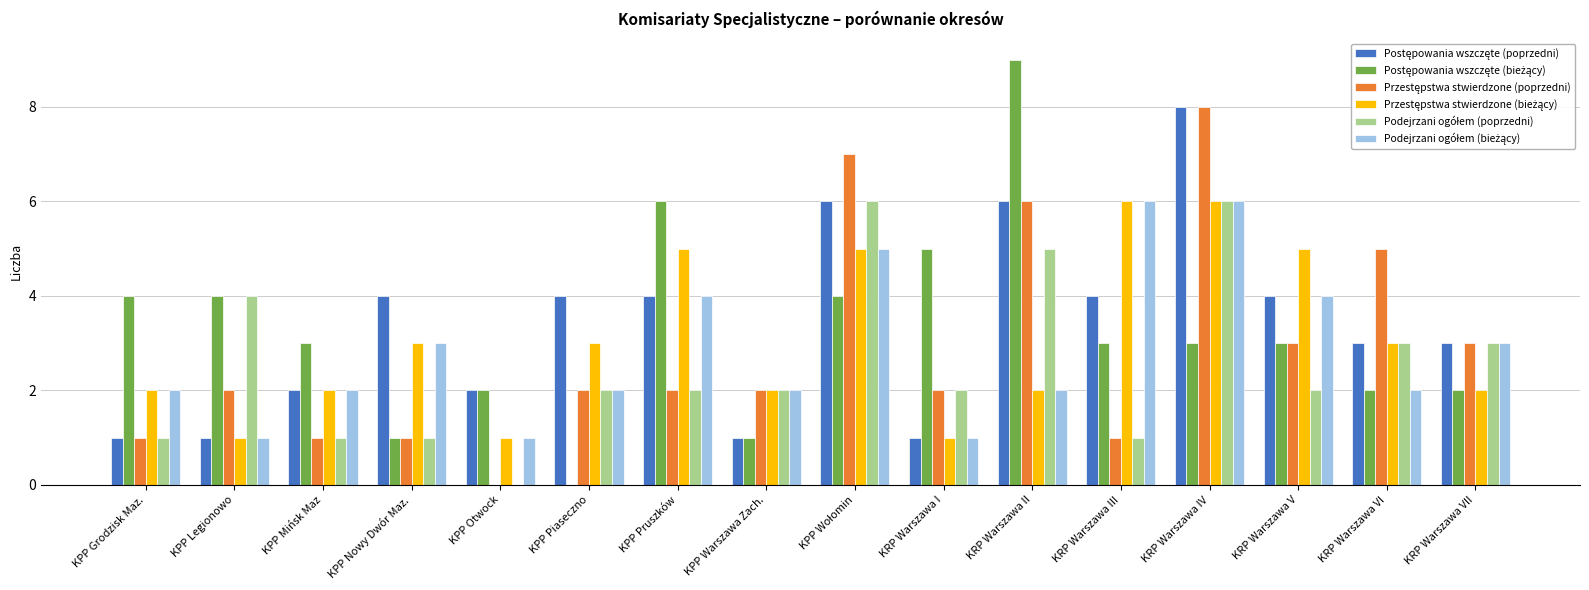

Count the number of data series in this chart.

6